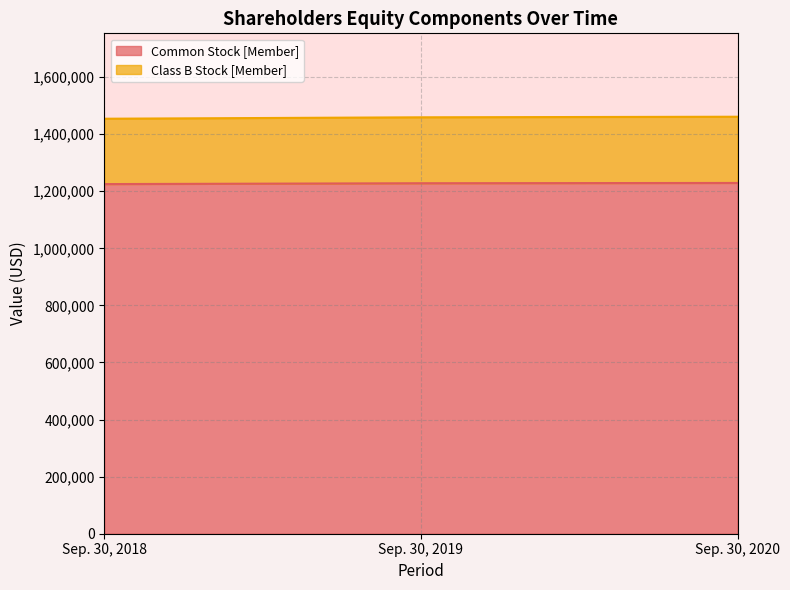

What is the difference between the highest and lowest values at Sep. 30, 2019?

231000